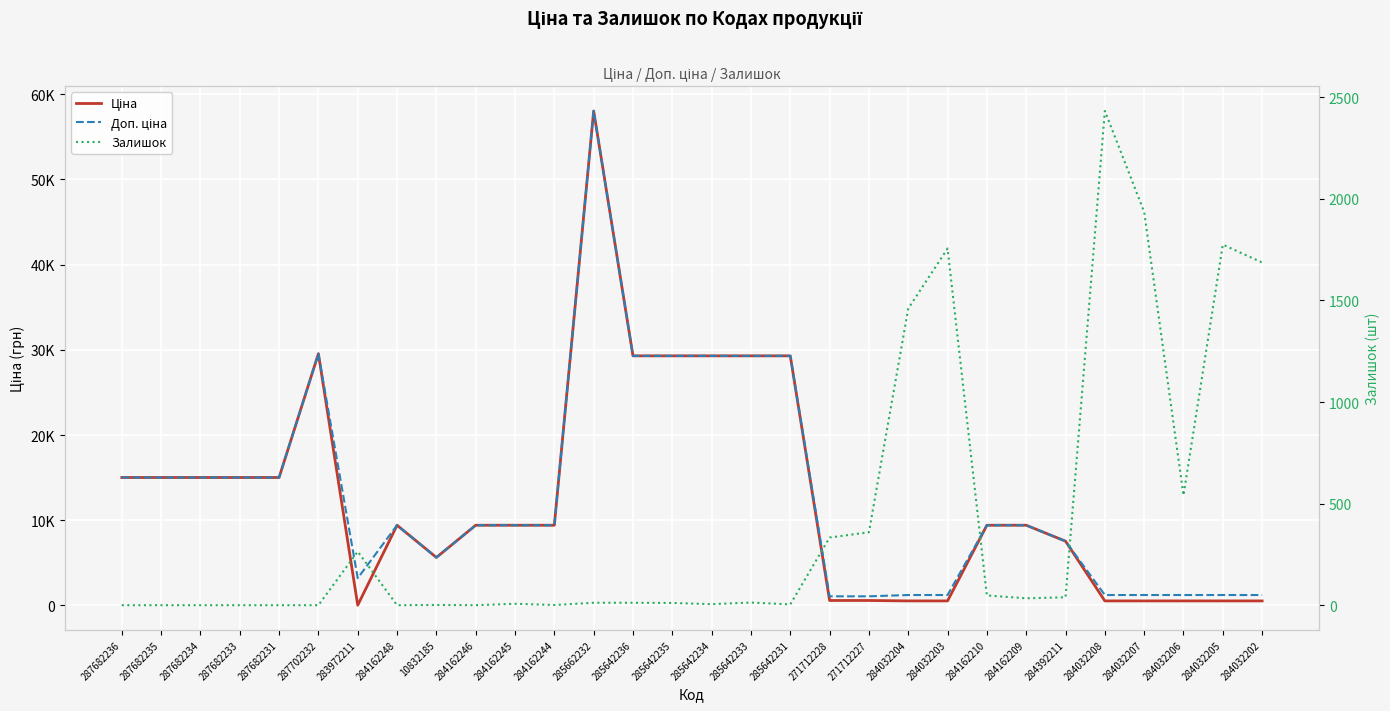

What is the maximum value for Ціна?

58037.0